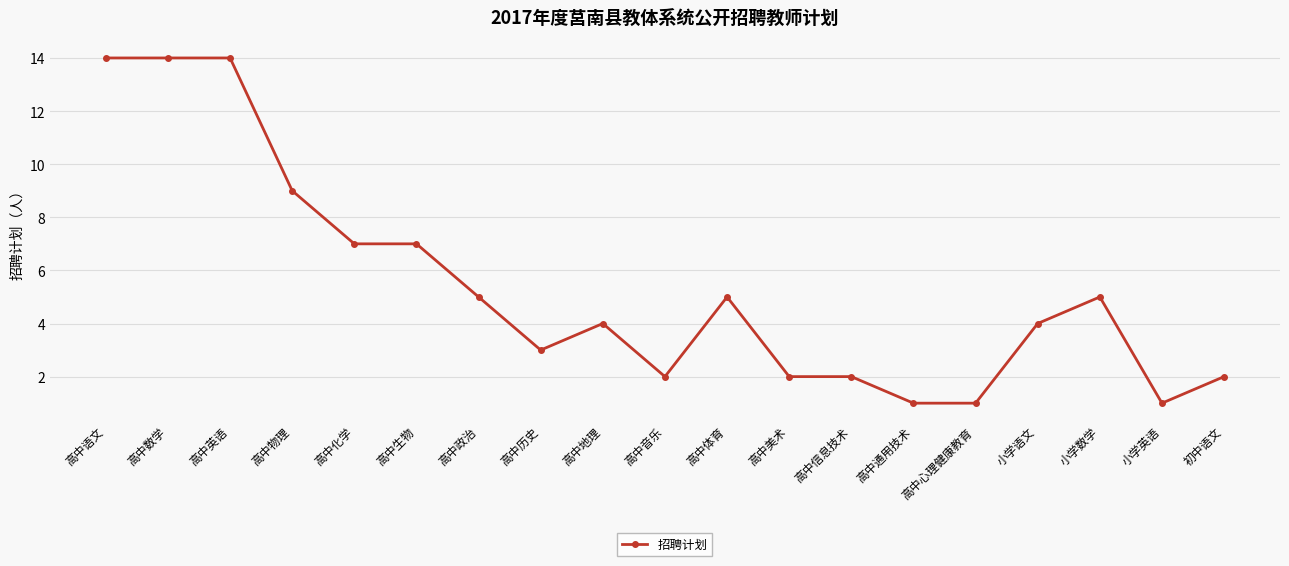

What is the label of the 15th point from the left?

高中心理健康教育